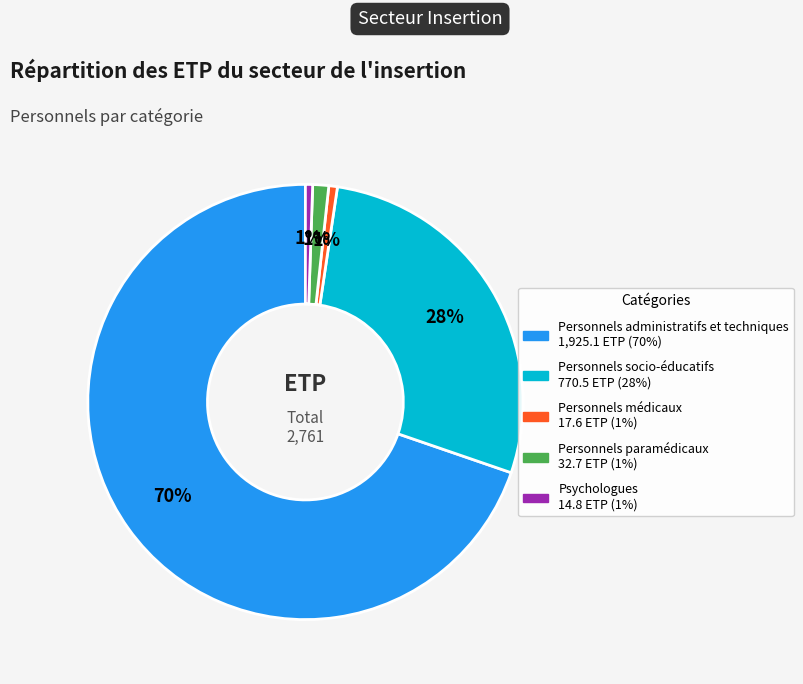

Is there any slice that represents more than half of the pie?

Yes